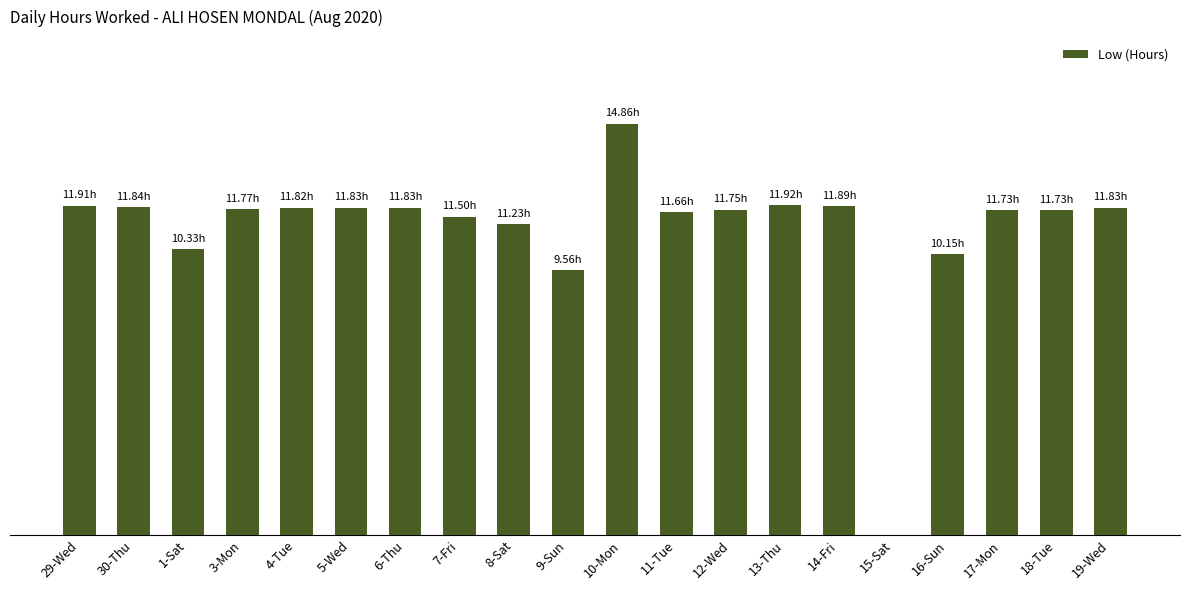

True or false: the data shows 6.5 at 16-Sun.

False